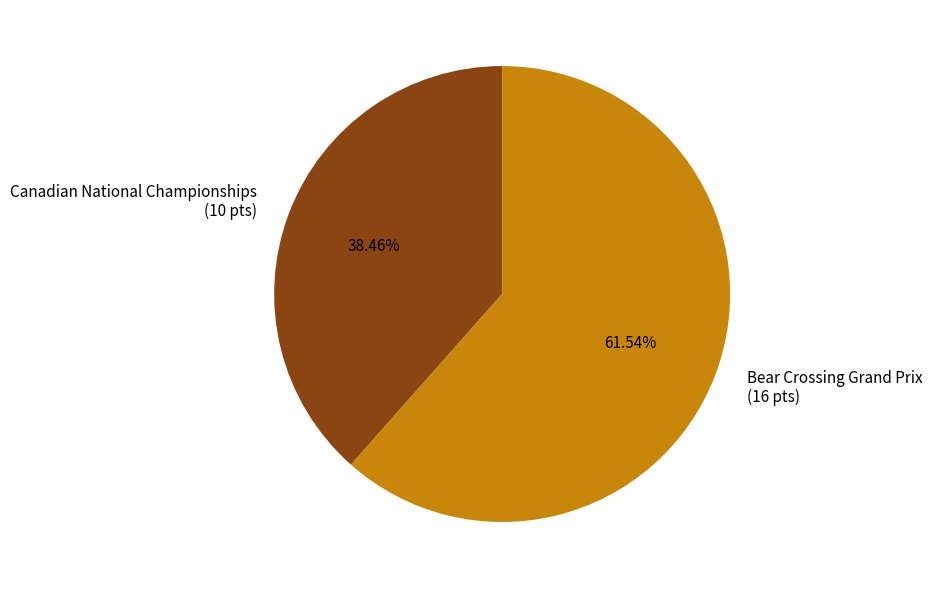

To the nearest percent, what is the average slice percentage?

50%